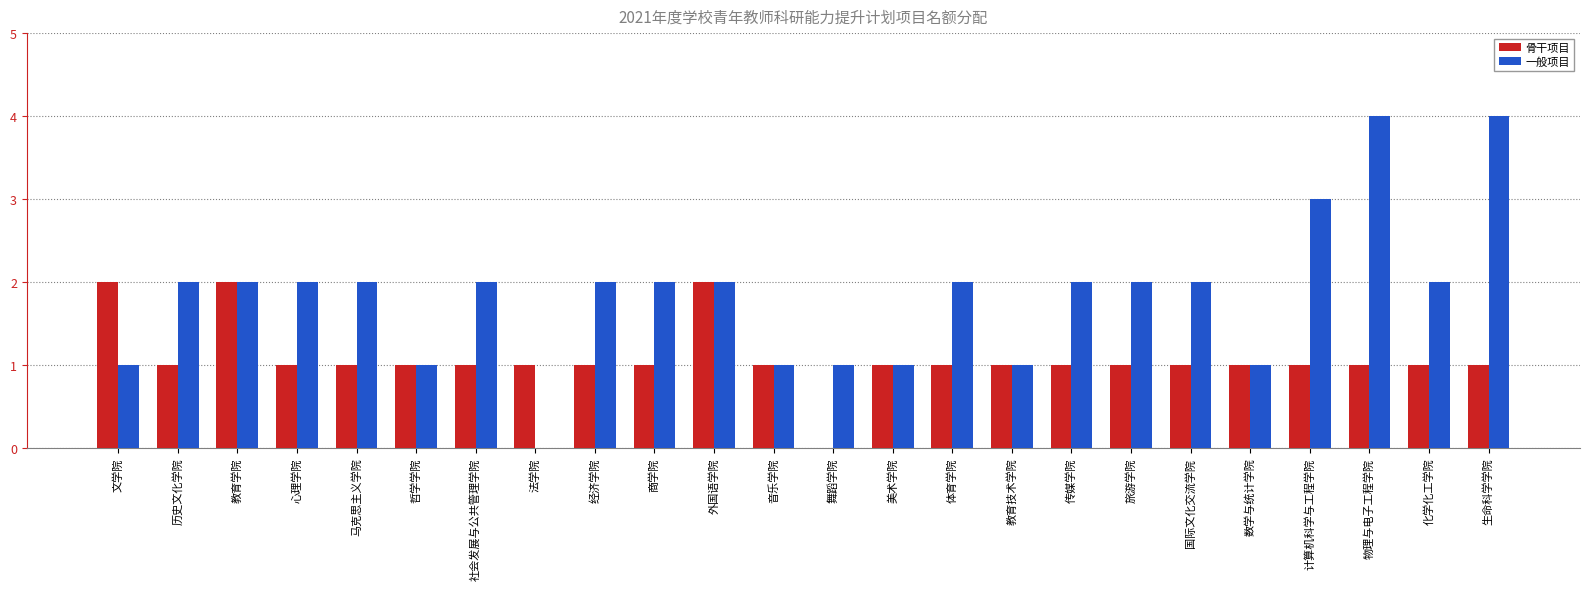

The value of 一般项目 at 体育学院 is 2. True or false?

True